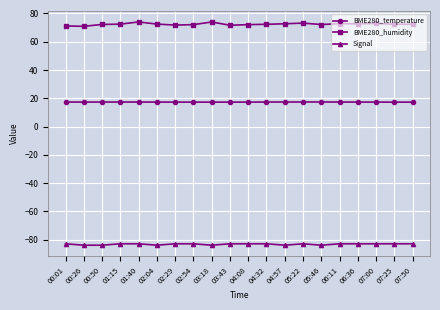

What is the approximate value of BME280_humidity at 00:26?

70.9